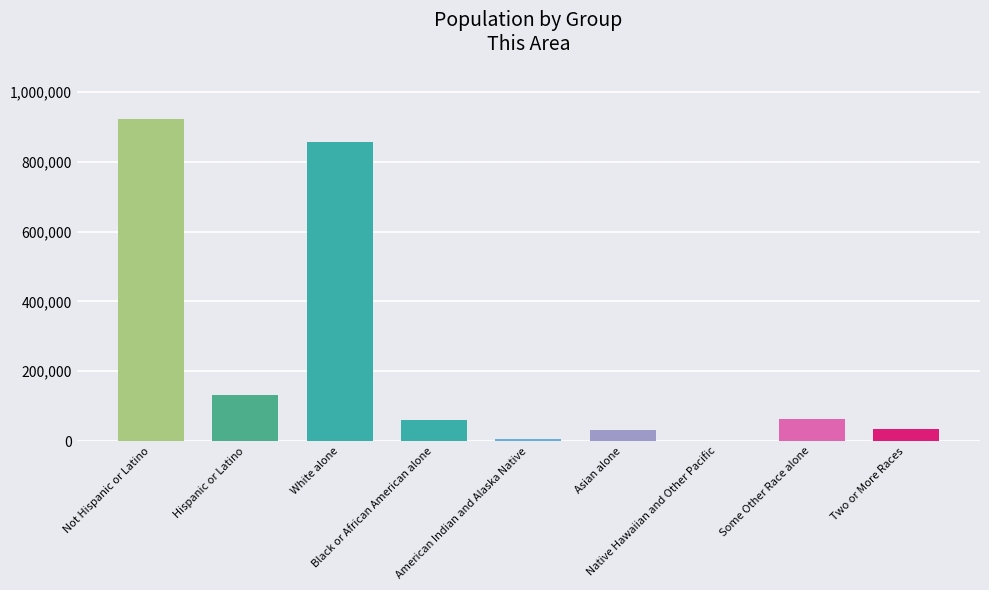

Which has a higher value, Black or African American alone or Asian alone?

Black or African American alone